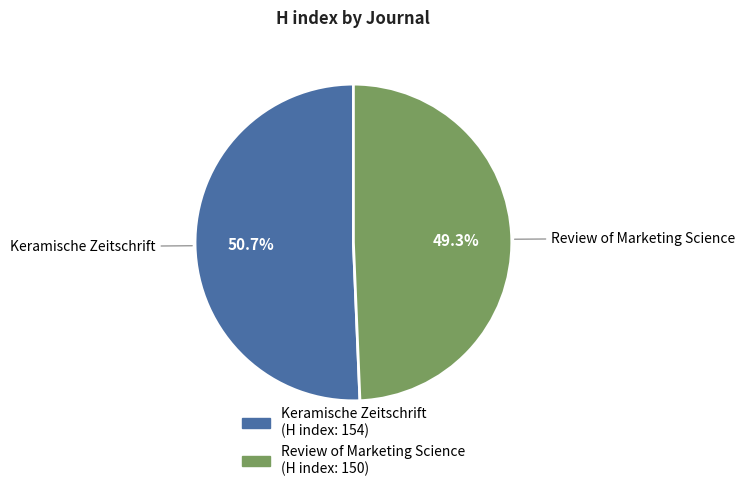

Combined, do Review of Marketing Science and Keramische Zeitschrift account for over 50%?

Yes